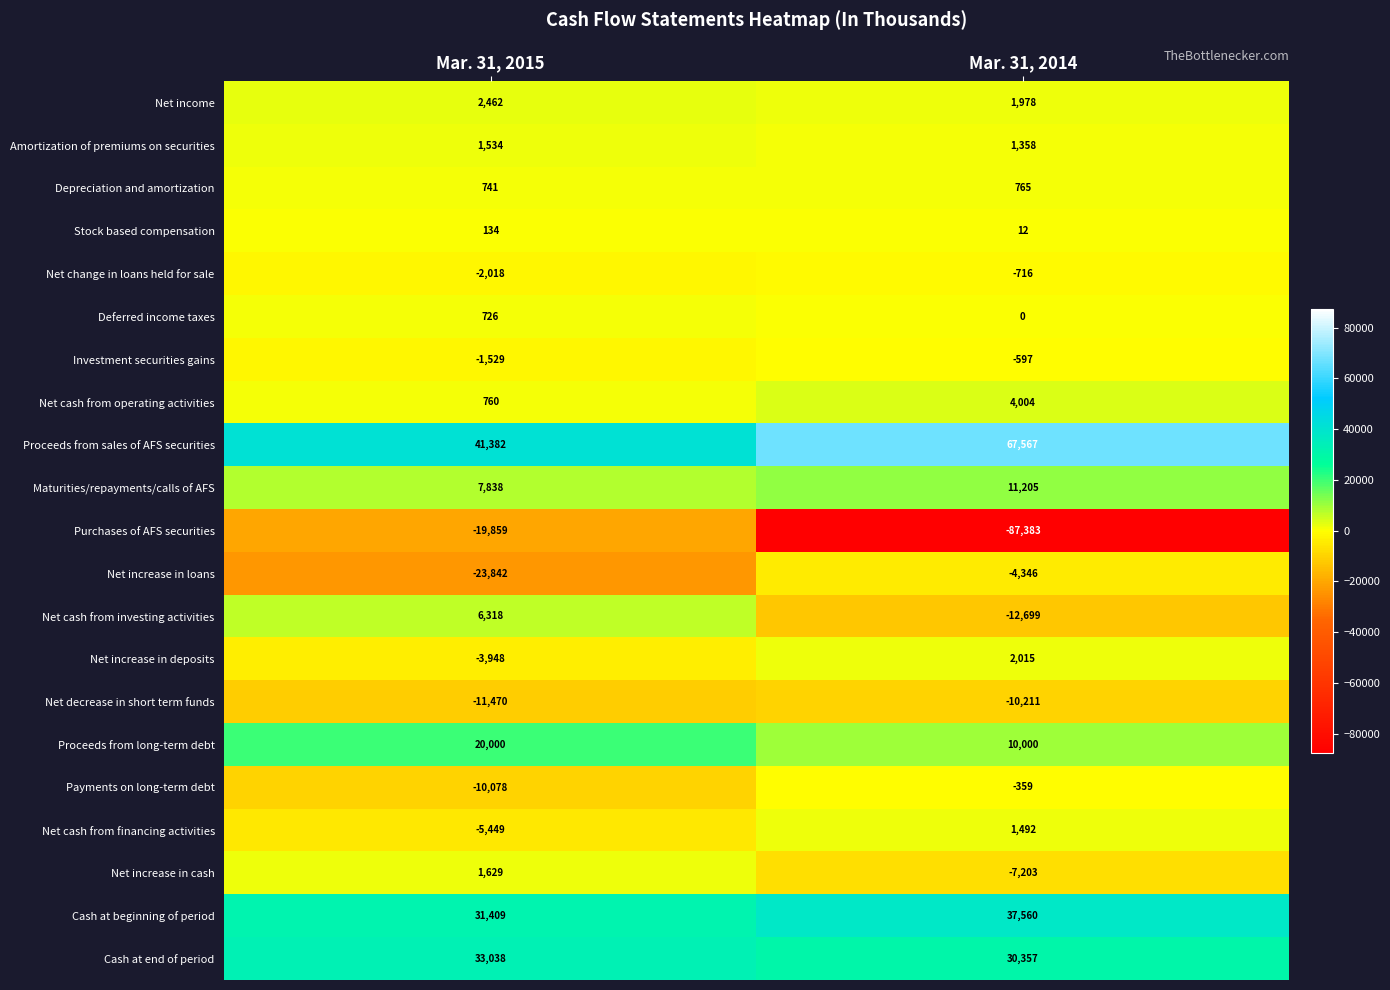

Is it true that Maturities/repayments/calls of AFS equals 7838 at Mar. 31, 2015?

True